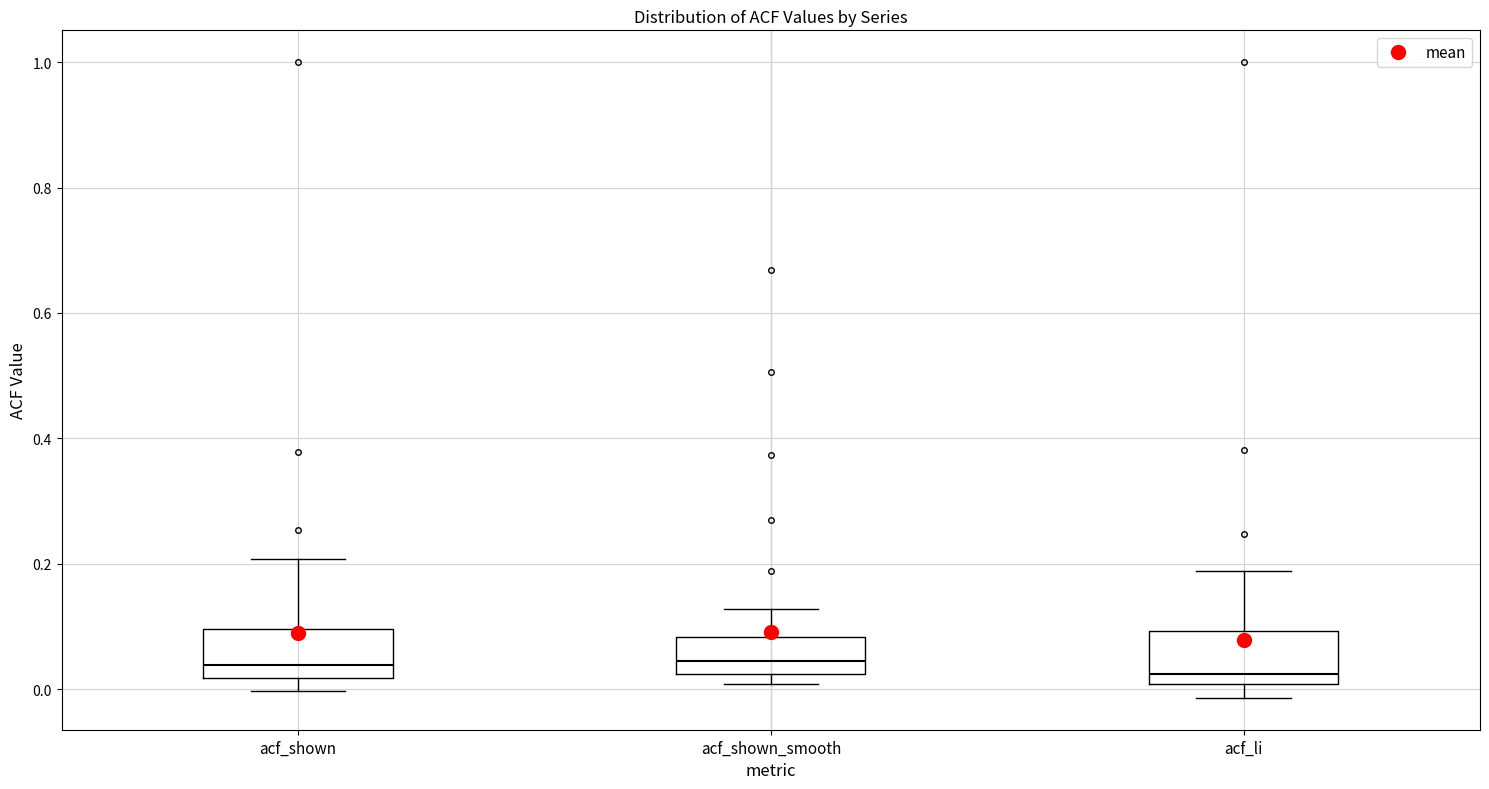

Where is the lower edge of the box for acf_shown_smooth on the y-axis? The values are not printed on the chart, so give them approximately, as read against the axis.

0.02